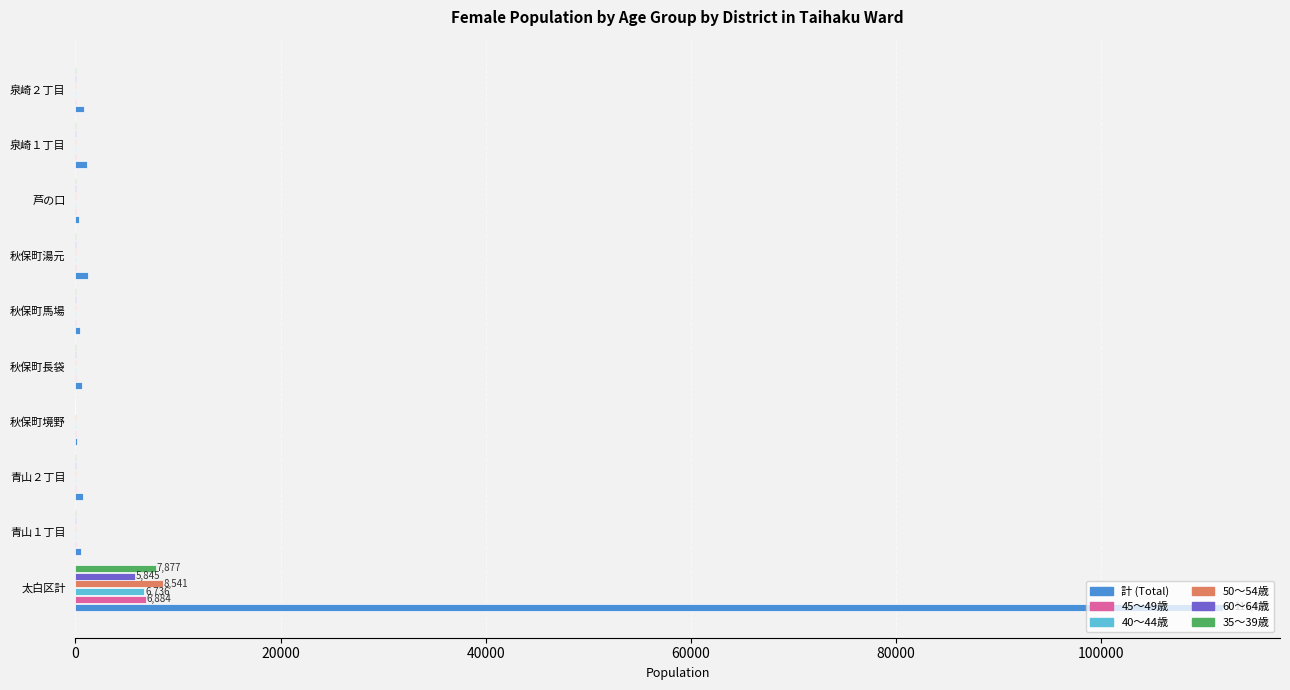

Which series has the largest total across all categories?

計 (Total)